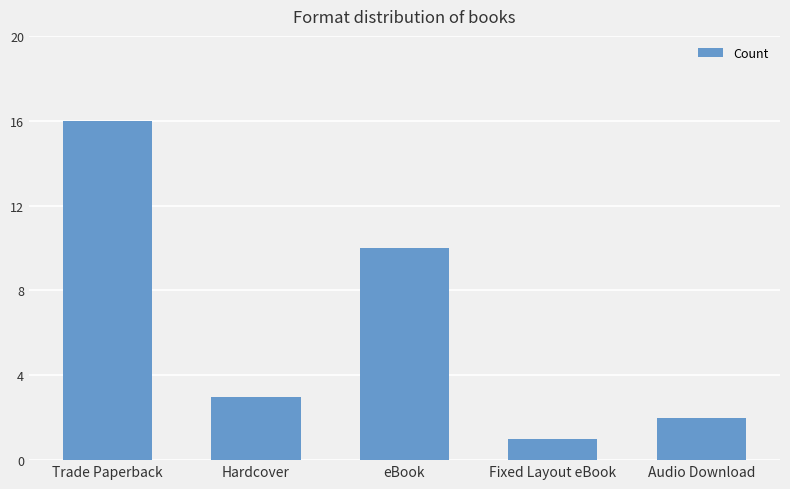

Reading left to right, transcribe all the data shown in this chart.

Trade Paperback=16	Hardcover=3	eBook=10	Fixed Layout eBook=1	Audio Download=2